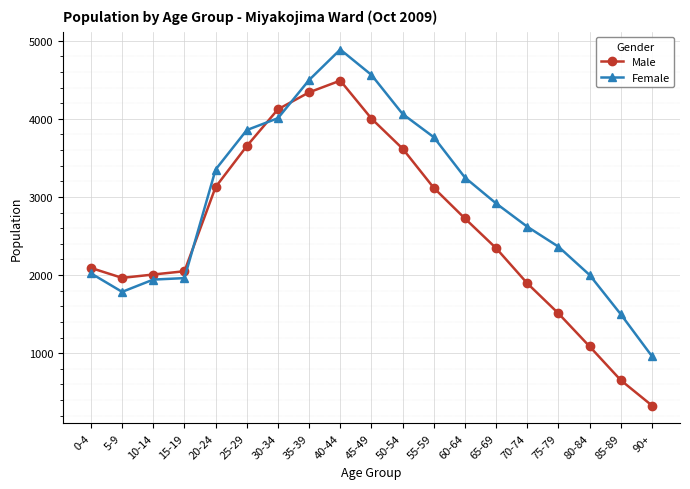

Does the chart have visible grid lines?

Yes